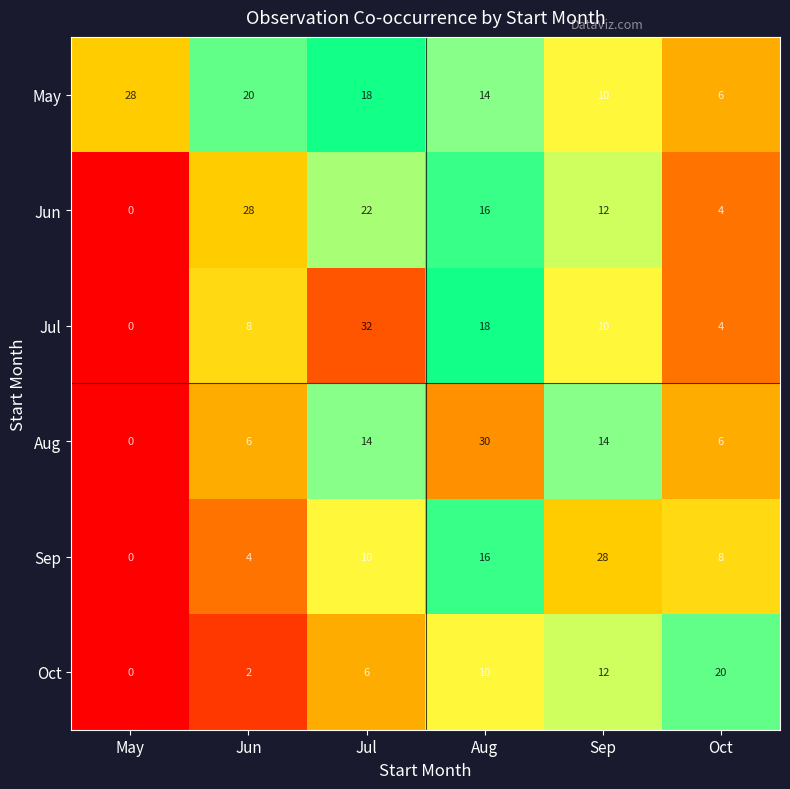

What is the maximum value shown in the chart?

32